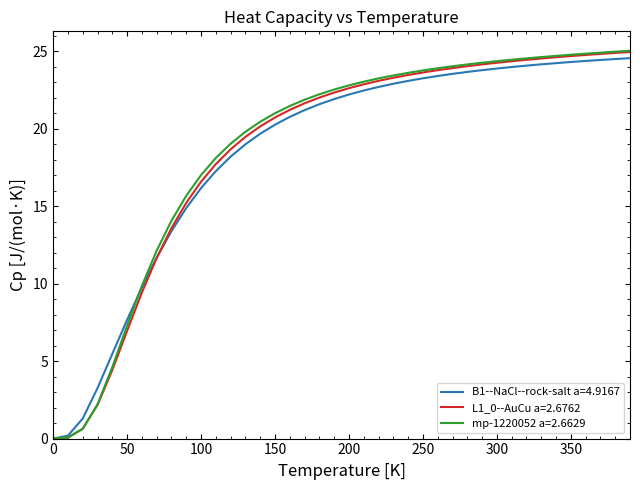

How many lines are shown in the chart?

3